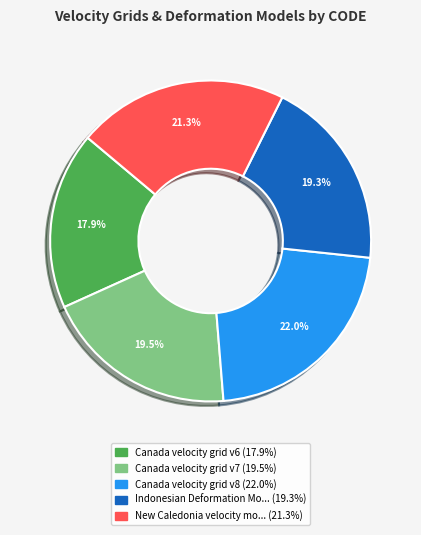

Is there a majority slice in this chart?

No